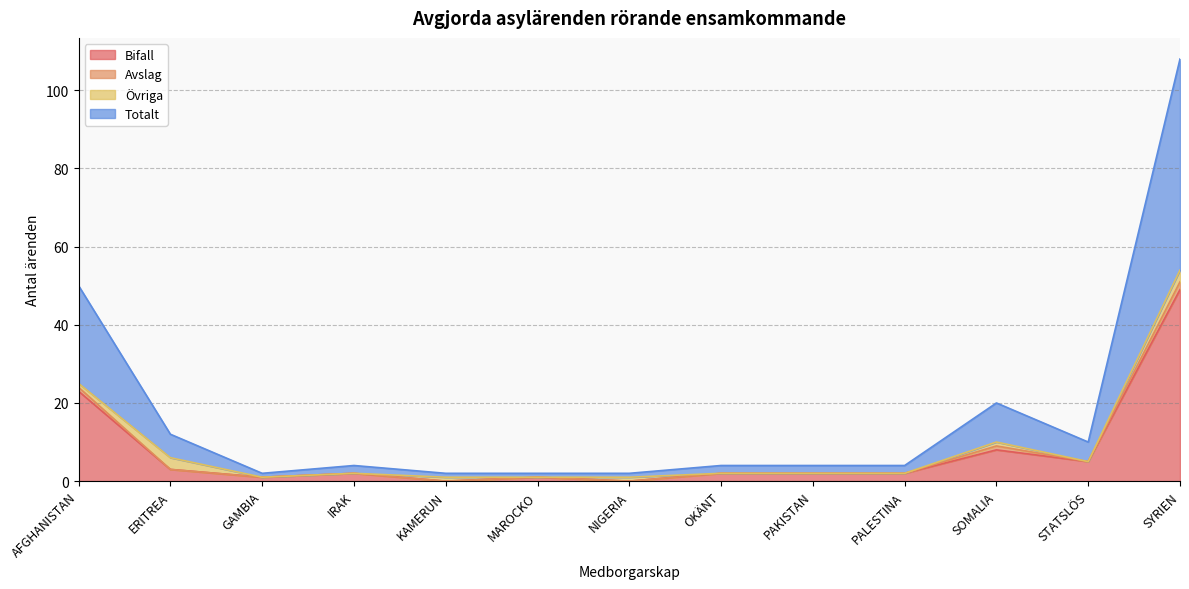

What is the label of the 8th point from the left?

OKÄNT